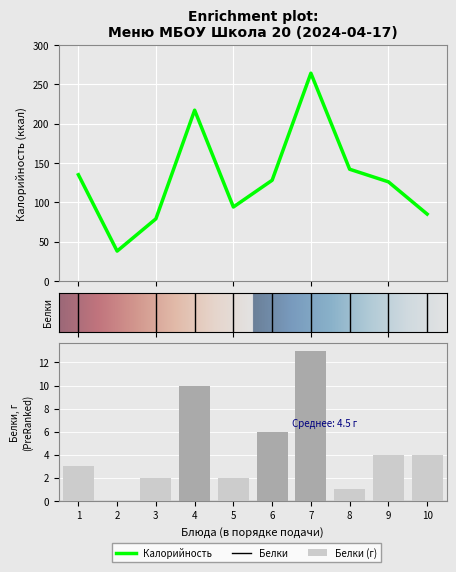

Count the number of categories in the chart.

10